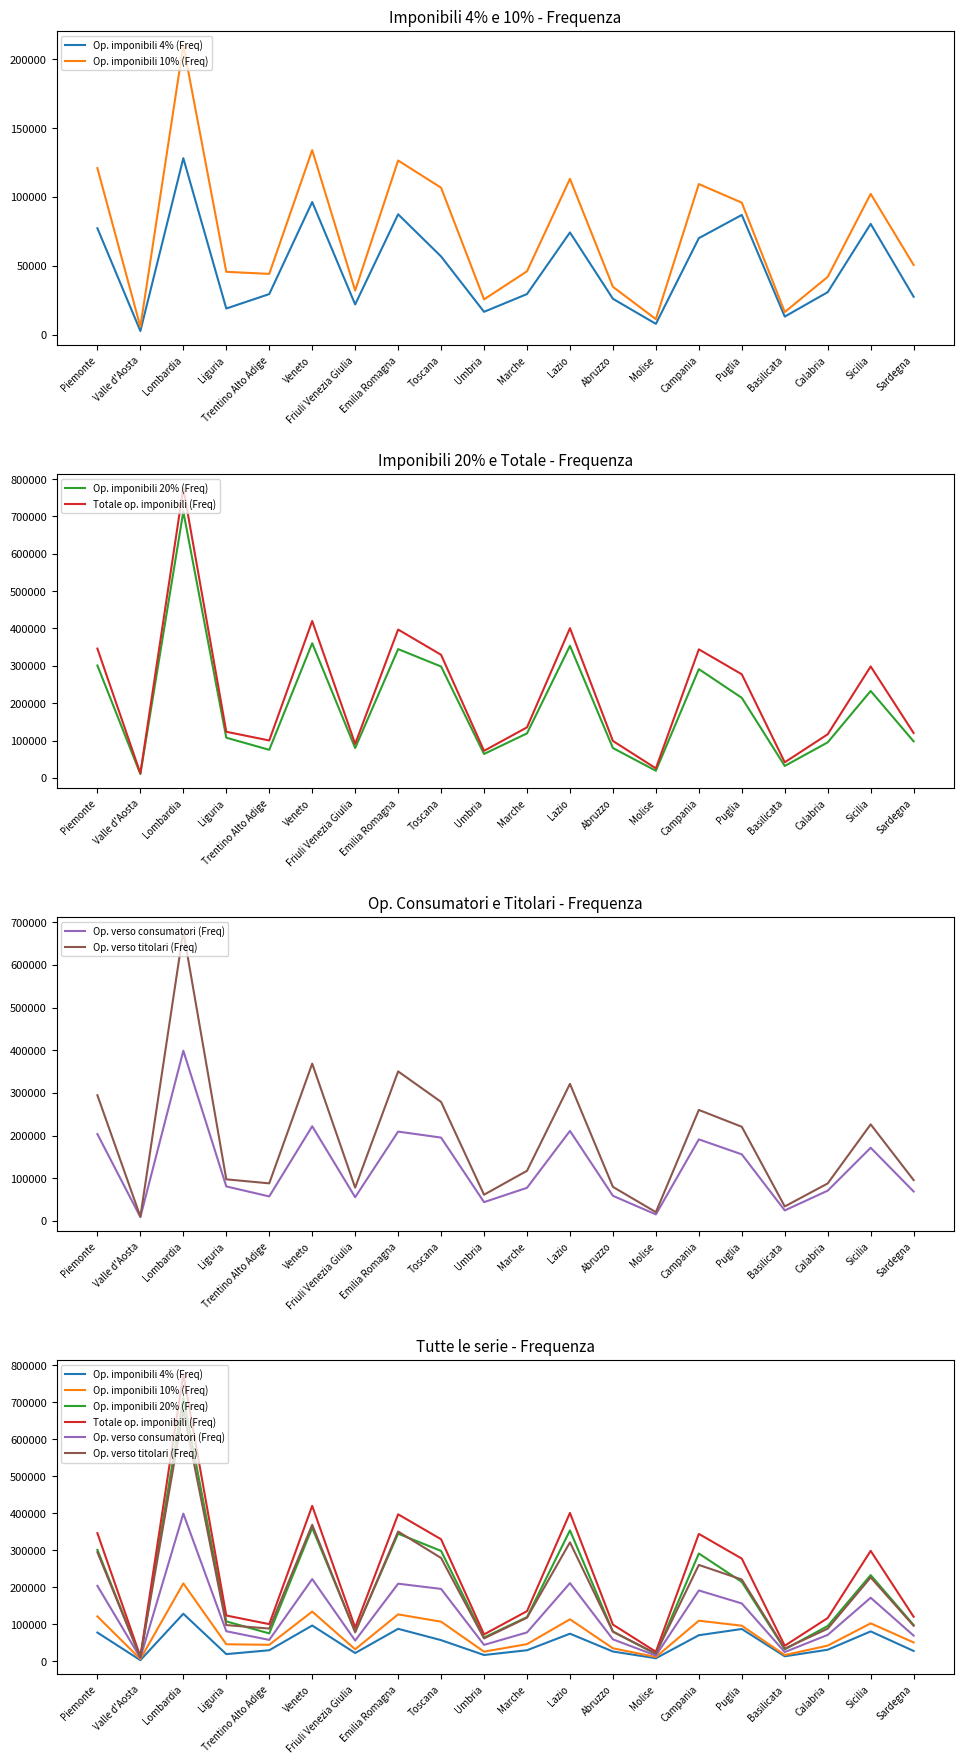

Reading right to left, transcribe all the data shown in this chart.

Op. imponibili 4% (Freq): Sardegna=27552	Sicilia=80465	Calabria=30893	Basilicata=13166	Puglia=86968	Campania=70118	Molise=7876	Abruzzo=26080	Lazio=74256	Marche=29520	Umbria=16626	Toscana=56823	Emilia Romagna=87447	Friuli Venezia Giulia=21979	Veneto=96376	Trentino Alto Adige=29502	Liguria=19018	Lombardia=128176	Valle d'Aosta=2701	Piemonte=77283
Op. imponibili 10% (Freq): Sardegna=50631	Sicilia=102273	Calabria=42000	Basilicata=16480	Puglia=95895	Campania=109395	Molise=11287	Abruzzo=34769	Lazio=113191	Marche=46060	Umbria=25658	Toscana=106754	Emilia Romagna=126499	Friuli Venezia Giulia=32073	Veneto=134045	Trentino Alto Adige=44166	Liguria=45677	Lombardia=210255	Valle d'Aosta=5779	Piemonte=120974
Op. imponibili 20% (Freq): Sardegna=97722	Sicilia=232701	Calabria=95040	Basilicata=31902	Puglia=214283	Campania=291145	Molise=19075	Abruzzo=79799	Lazio=353535	Marche=119059	Umbria=63950	Toscana=298108	Emilia Romagna=344756	Friuli Venezia Giulia=79934	Veneto=360506	Trentino Alto Adige=75032	Liguria=107537	Lombardia=713127	Valle d'Aosta=10192	Piemonte=300868
Totale op. imponibili (Freq): Sardegna=120009	Sicilia=298284	Calabria=116688	Basilicata=41654	Puglia=277278	Campania=344154	Molise=25435	Abruzzo=98812	Lazio=400793	Marche=135216	Umbria=72354	Toscana=329566	Emilia Romagna=397144	Friuli Venezia Giulia=90956	Veneto=419984	Trentino Alto Adige=100094	Liguria=123442	Lombardia=775514	Valle d'Aosta=12239	Piemonte=346067
Op. verso consumatori (Freq): Sardegna=69041	Sicilia=171512	Calabria=70961	Basilicata=24640	Puglia=156037	Campania=191195	Molise=15225	Abruzzo=58892	Lazio=211014	Marche=77683	Umbria=44015	Toscana=195356	Emilia Romagna=209460	Friuli Venezia Giulia=55604	Veneto=221953	Trentino Alto Adige=57460	Liguria=80890	Lombardia=398944	Valle d'Aosta=8968	Piemonte=203577
Op. verso titolari (Freq): Sardegna=95713	Sicilia=226383	Calabria=87900	Basilicata=33925	Puglia=220723	Campania=260199	Molise=20597	Abruzzo=79801	Lazio=321301	Marche=117543	Umbria=61457	Toscana=279021	Emilia Romagna=350528	Friuli Venezia Giulia=78020	Veneto=368697	Trentino Alto Adige=88085	Liguria=97523	Lombardia=679007	Valle d'Aosta=10067	Piemonte=294571